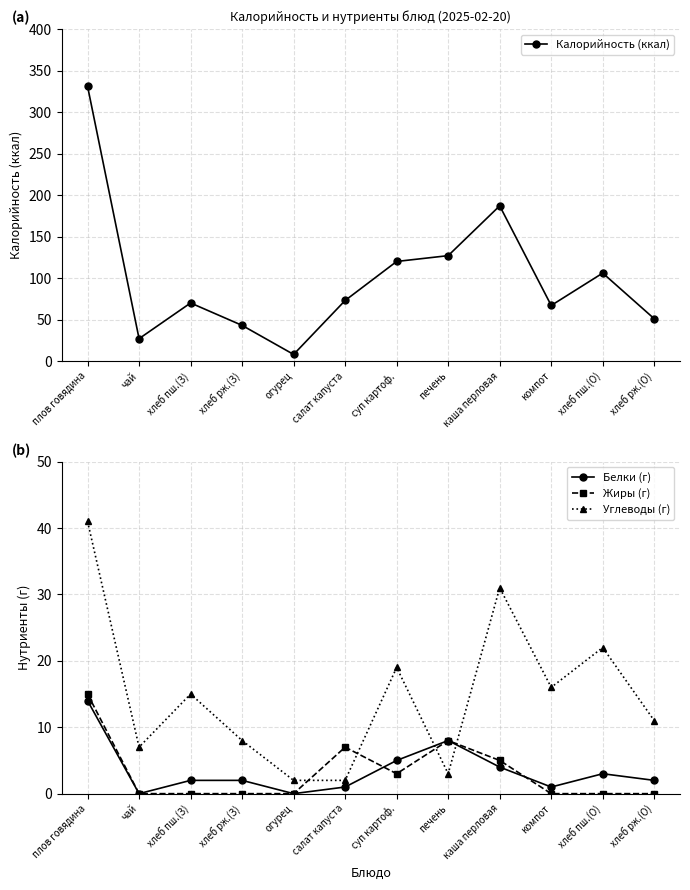

What are all the series names shown in the legend?

Калорийность (ккал), Белки (г), Жиры (г), Углеводы (г)